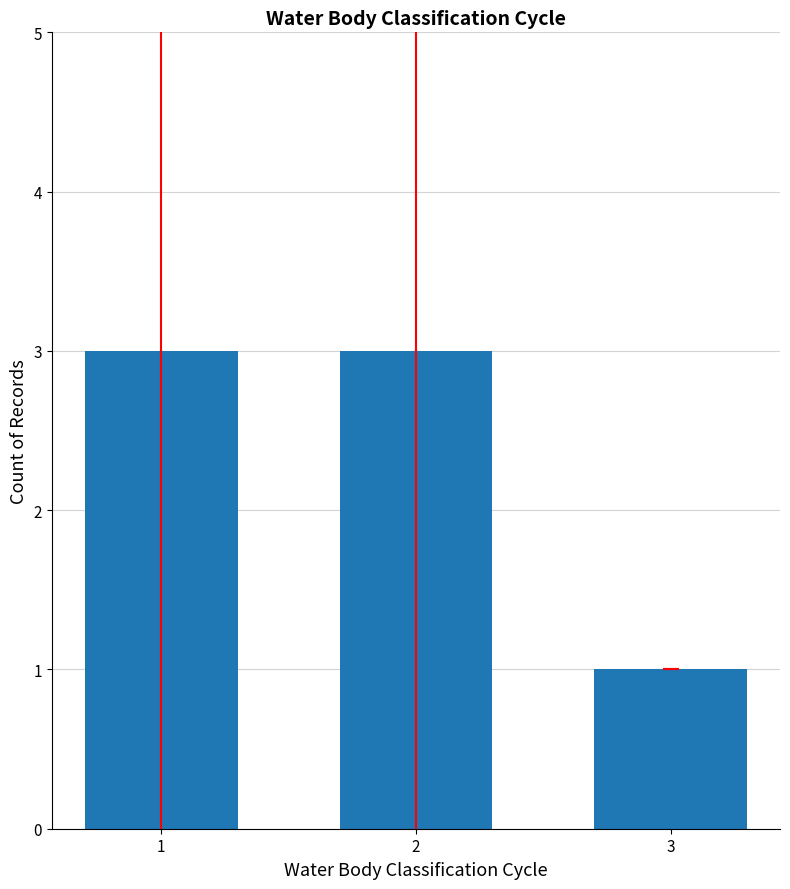

Is it true that the value at 1 is 4?

False